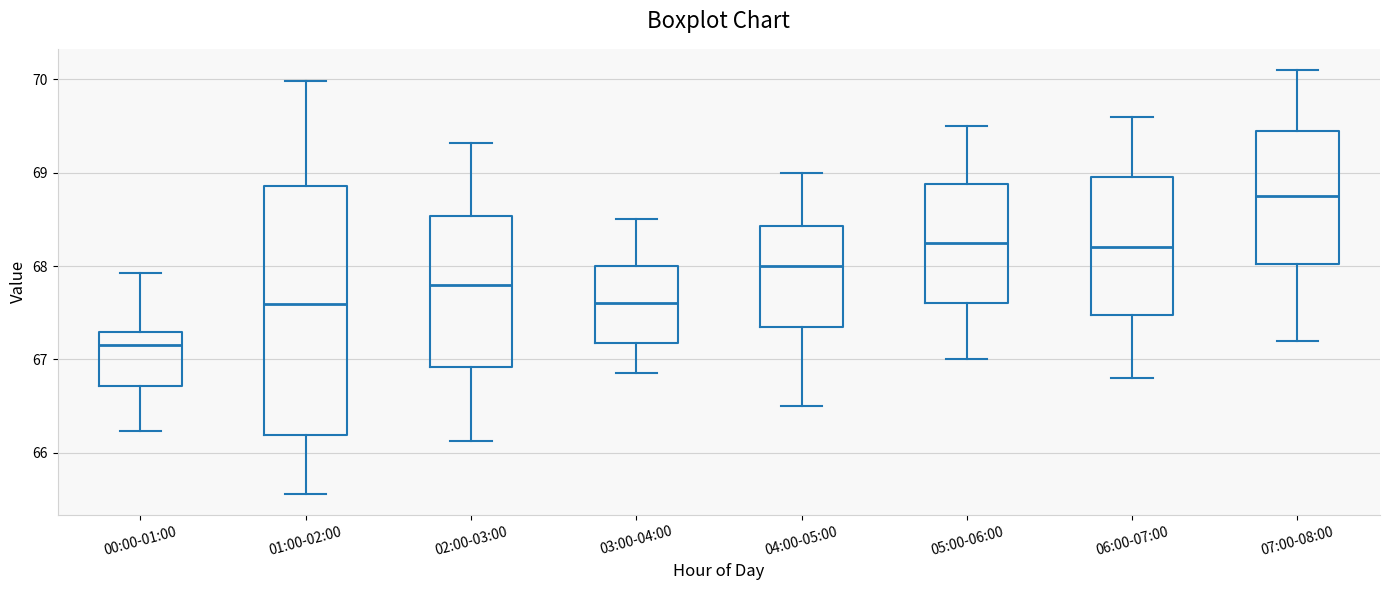

Which box is the tallest, from its lower edge to its upper edge?

01:00-02:00